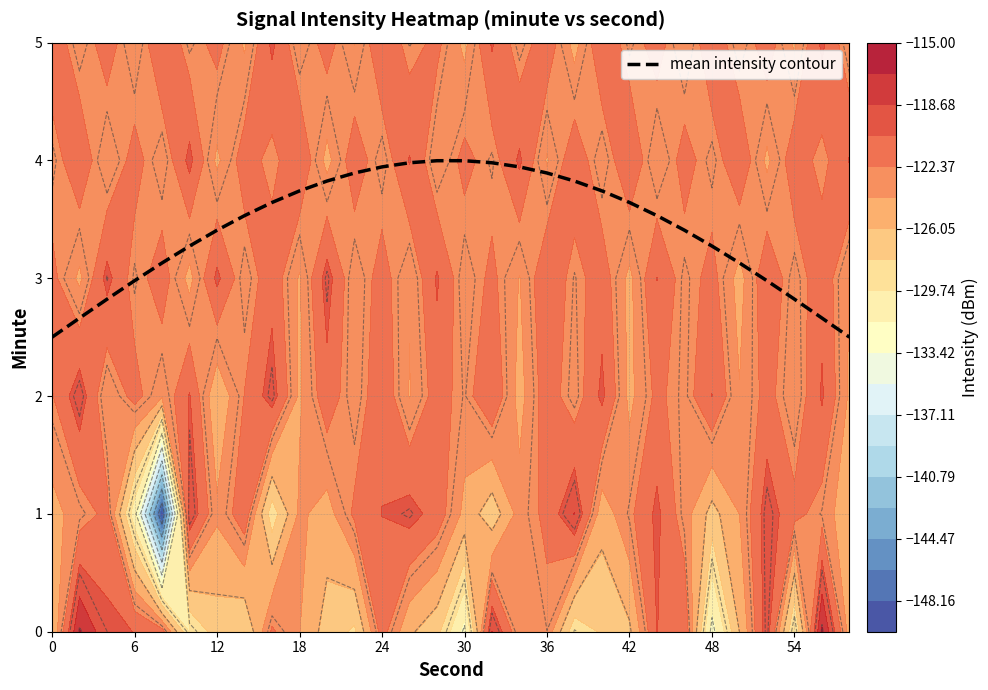

Is it true that mean intensity contour equals 3.6 at 42?

True